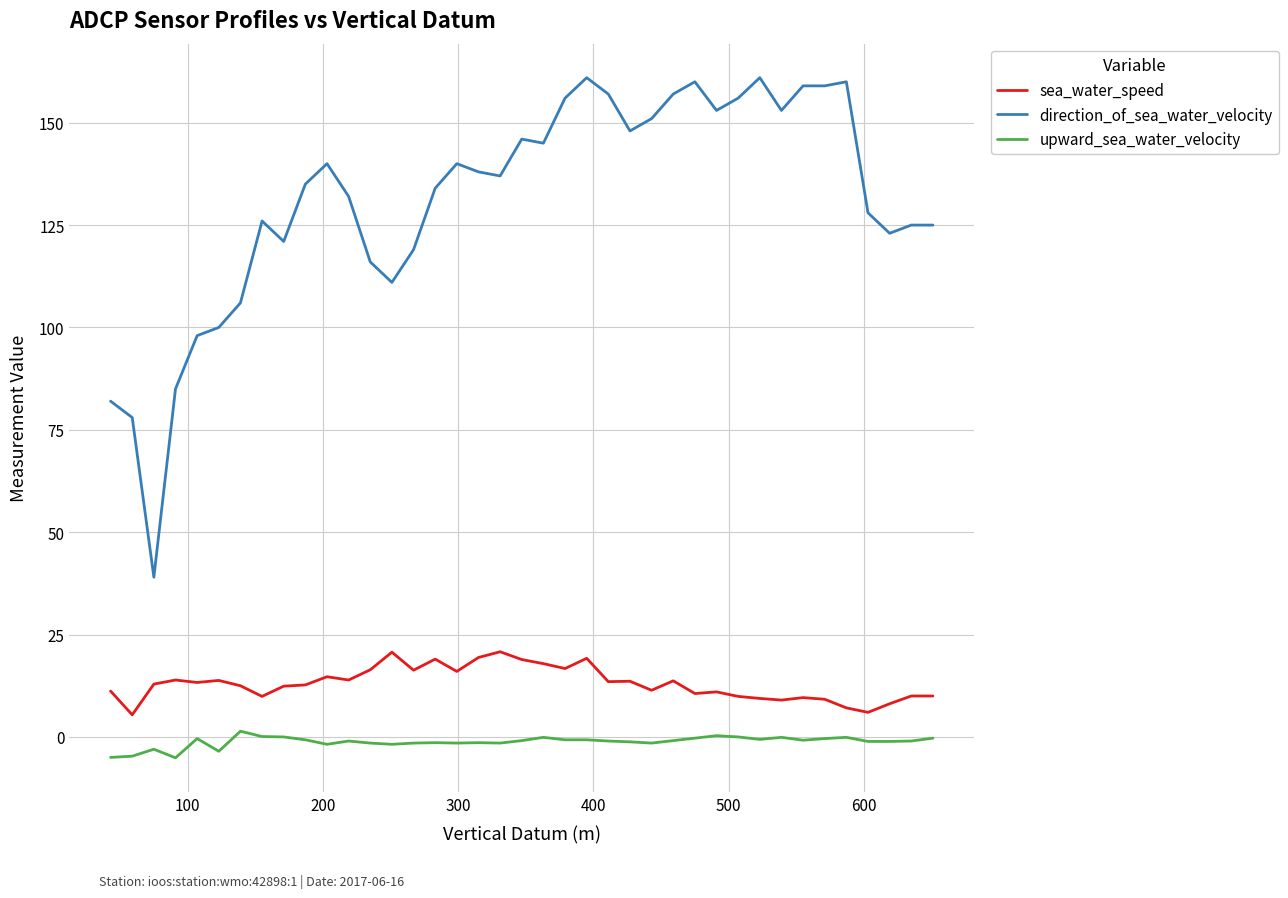

True or false: upward_sea_water_velocity and direction_of_sea_water_velocity intersect in this chart.

False